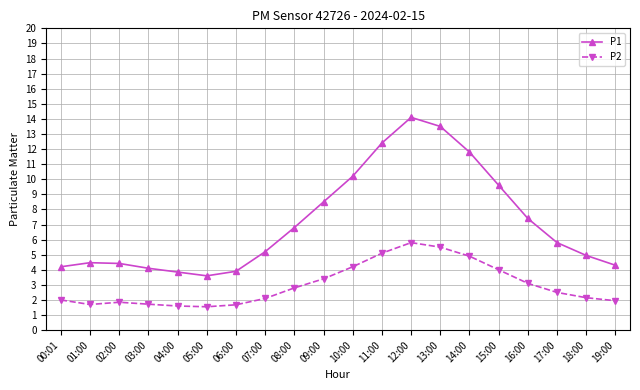

How many lines are shown in the chart?

2